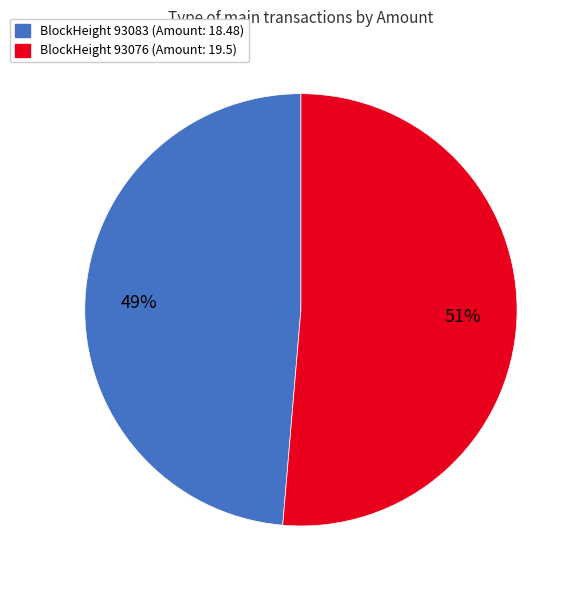

To the nearest percent, what is the average slice percentage?

50%